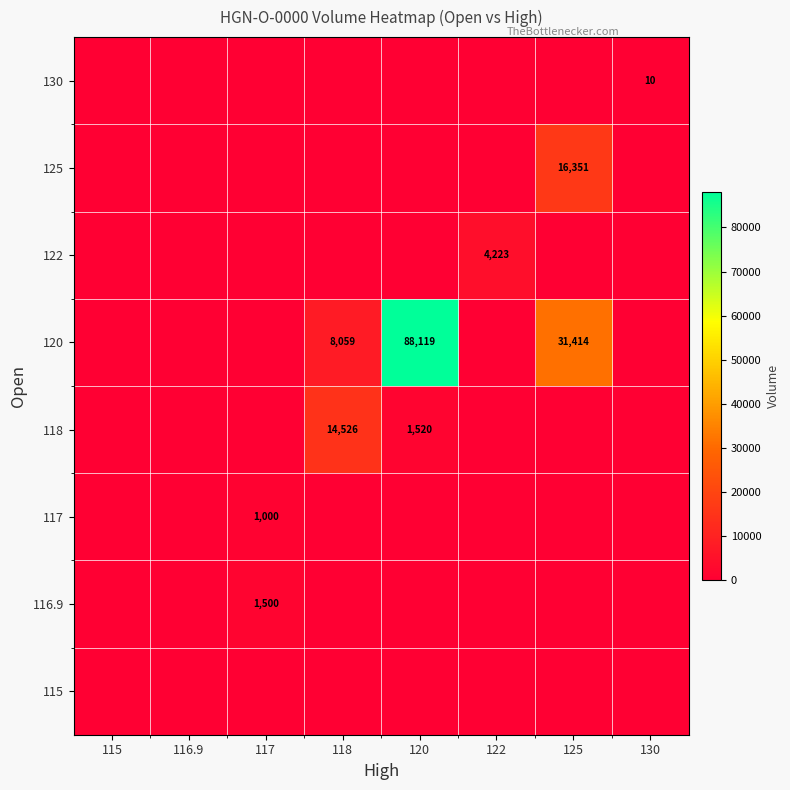

Is it true that 118 equals 1520 at 120?

True